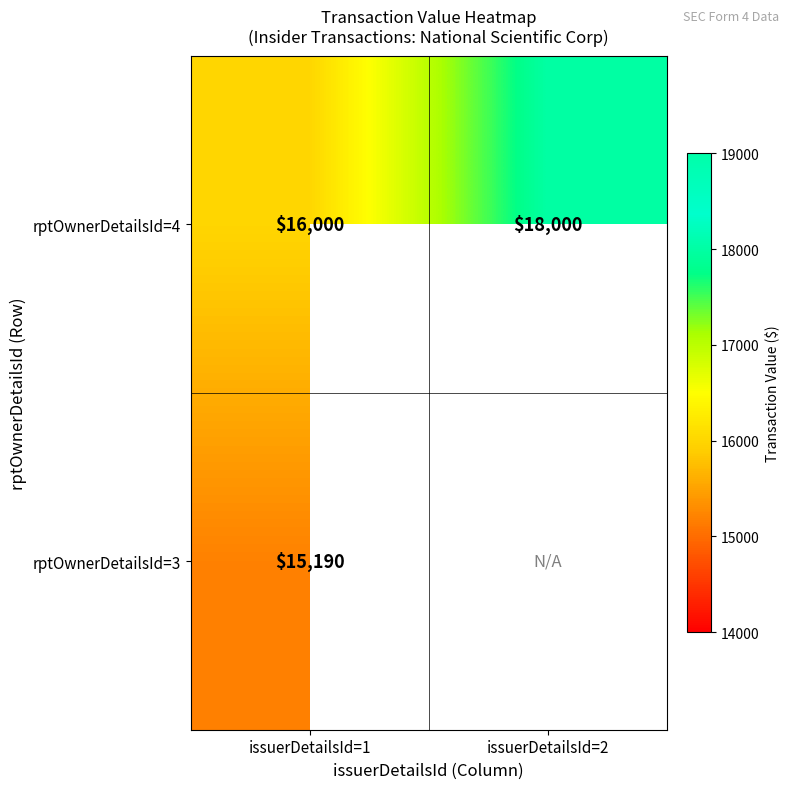

What is the total value across all series at issuerDetailsId=1?

31190